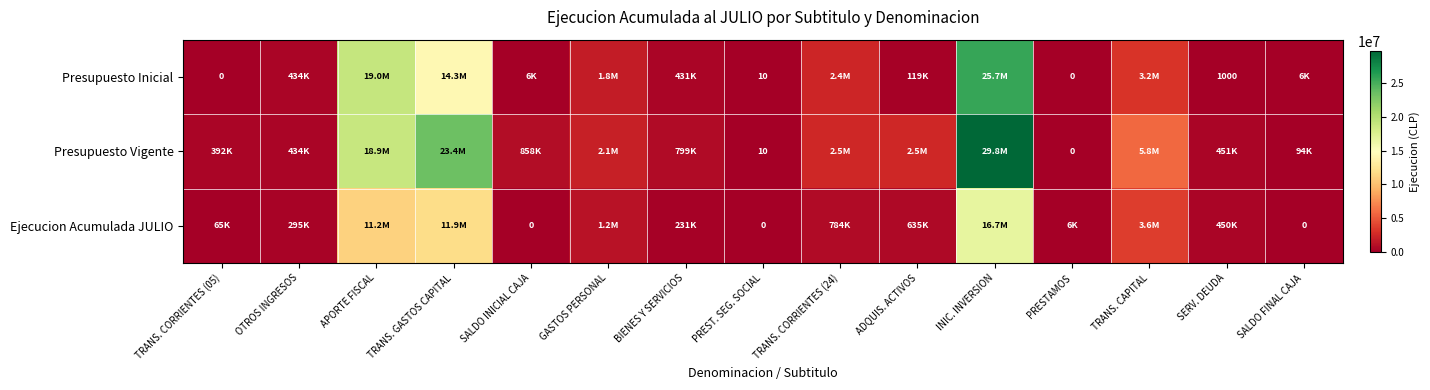

Which series has the widest spread of values?

Presupuesto Vigente